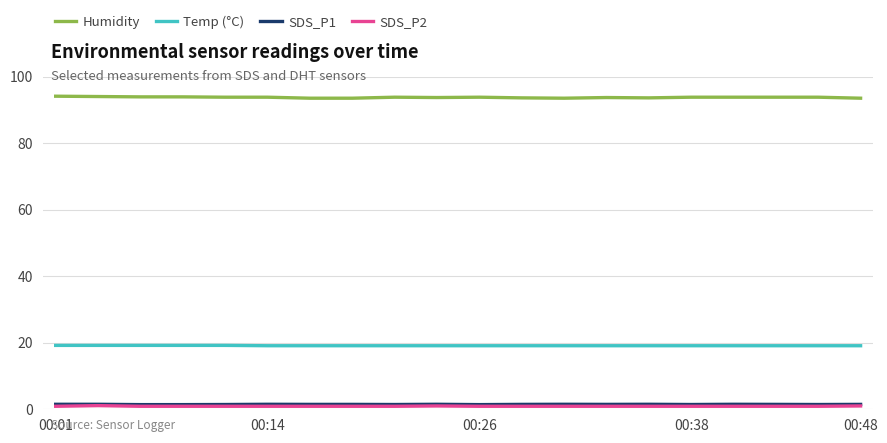

Which series has the widest spread of values?

Humidity